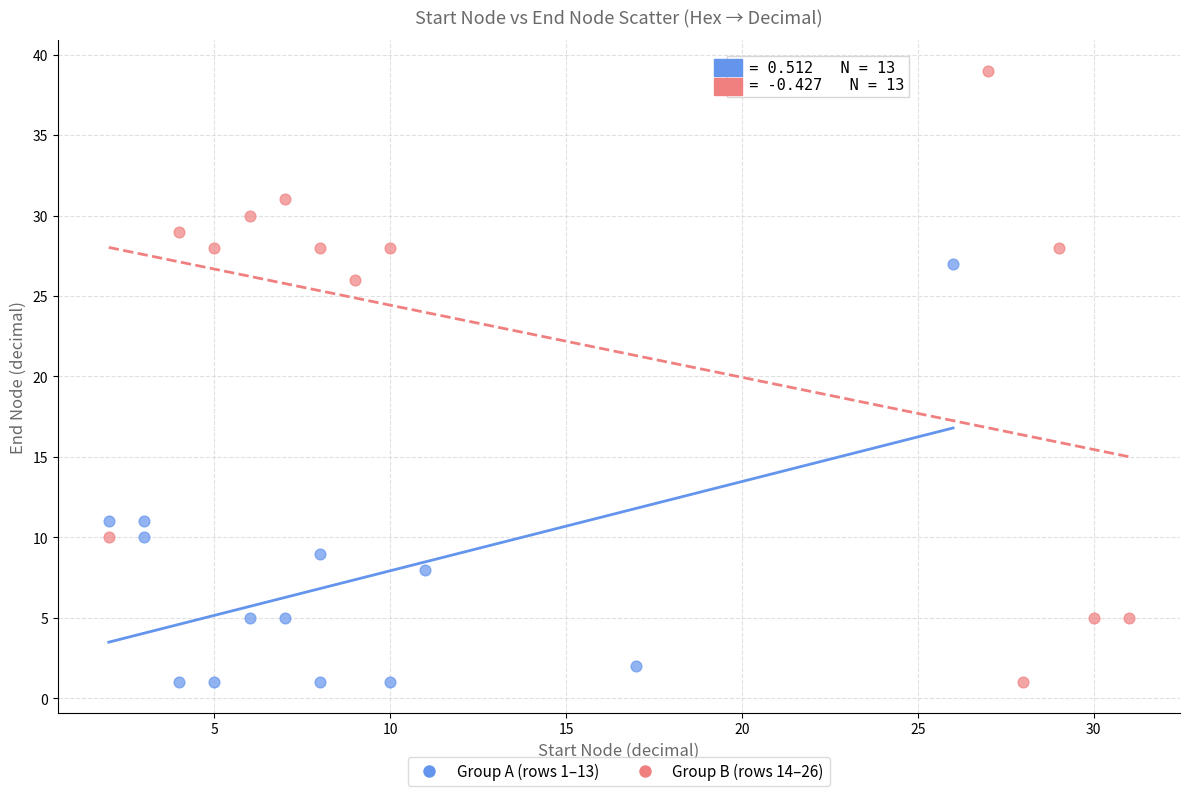

Which series has the widest spread of Y values?

Group B (rows 14–26)